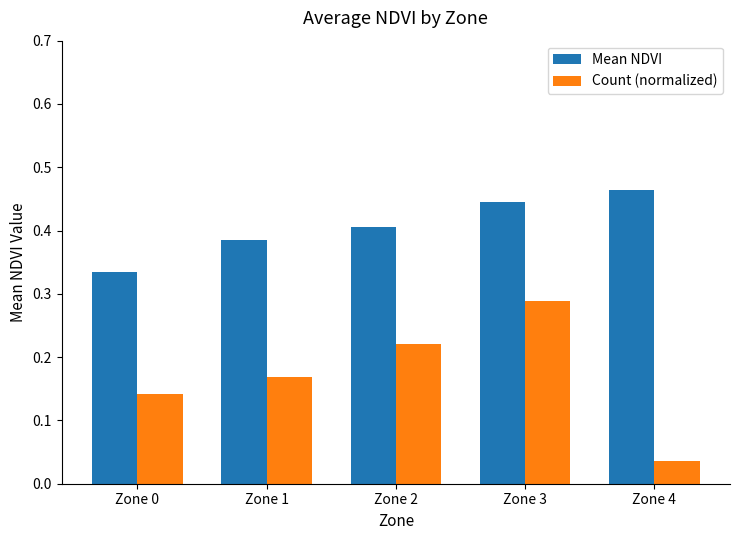

At which label does Count (normalized) reach its peak?

Zone 3